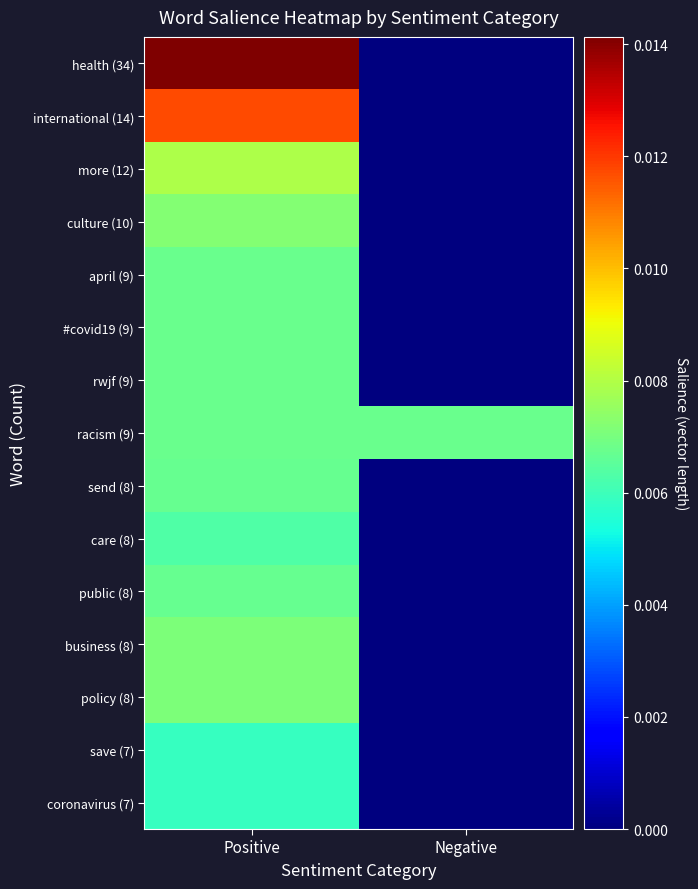

Which series has the largest range (max minus min)?

health (34)